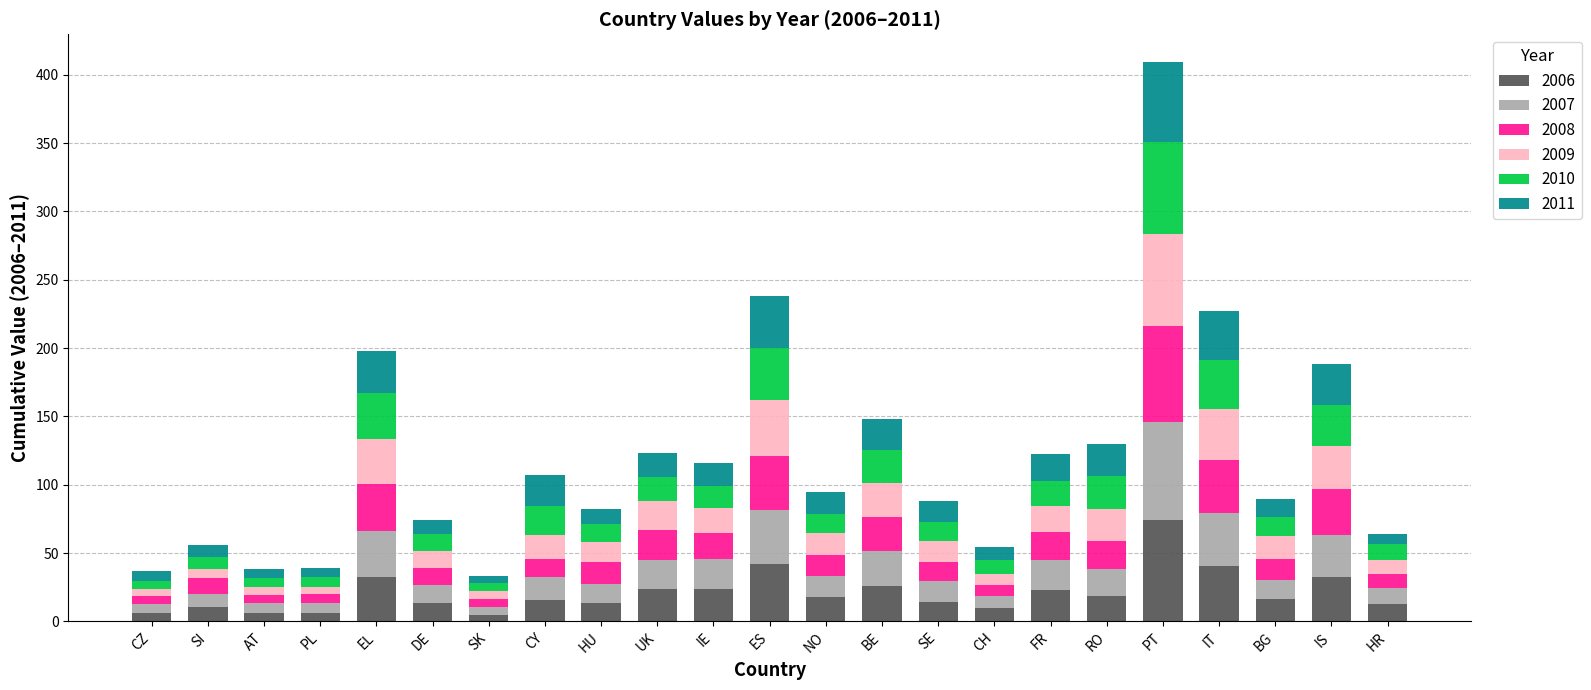

What is the average value of the 2006 series?

21.1